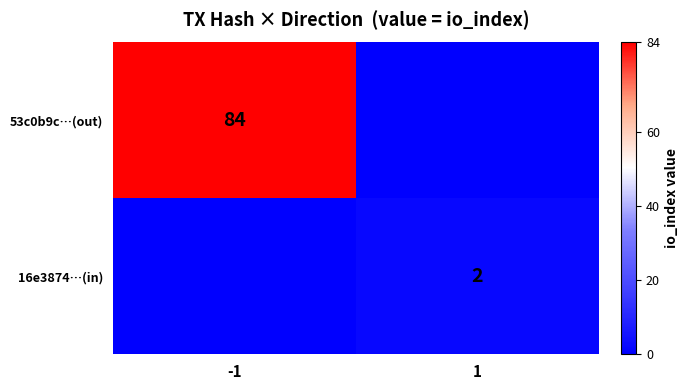

The value of 16e3874…(in) at 1 is 1. True or false?

False